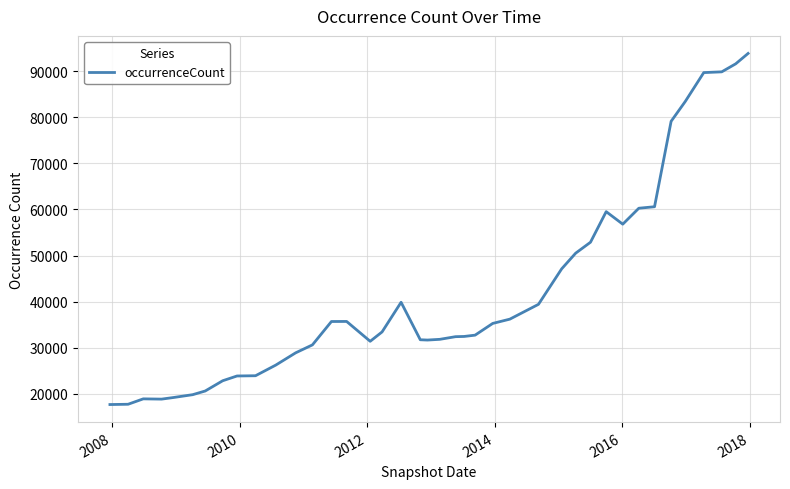

What is the smallest value displayed?

17665